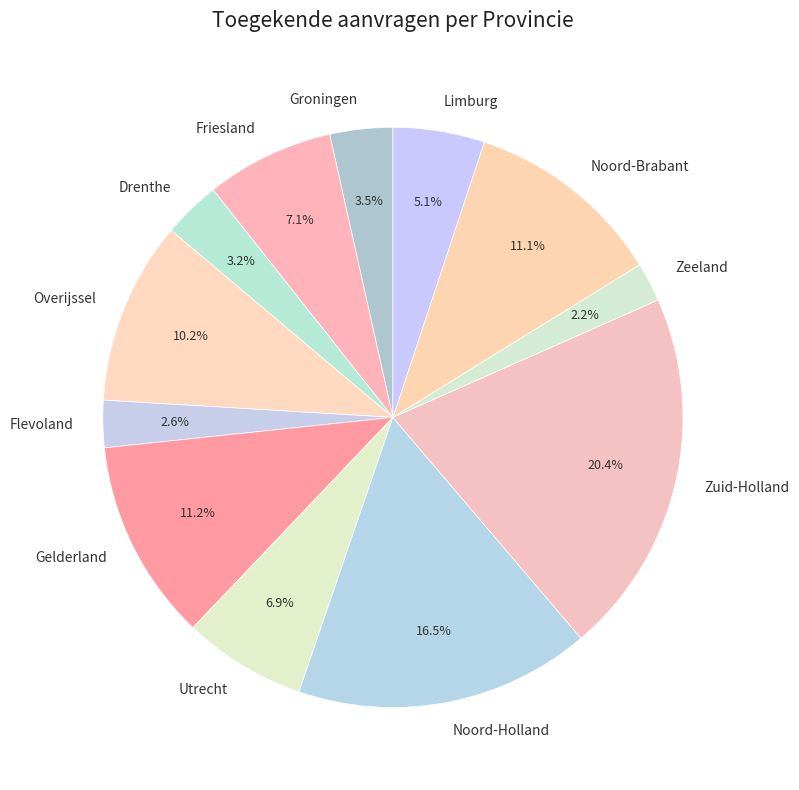

To the nearest percent, what portion does Utrecht represent?

7%